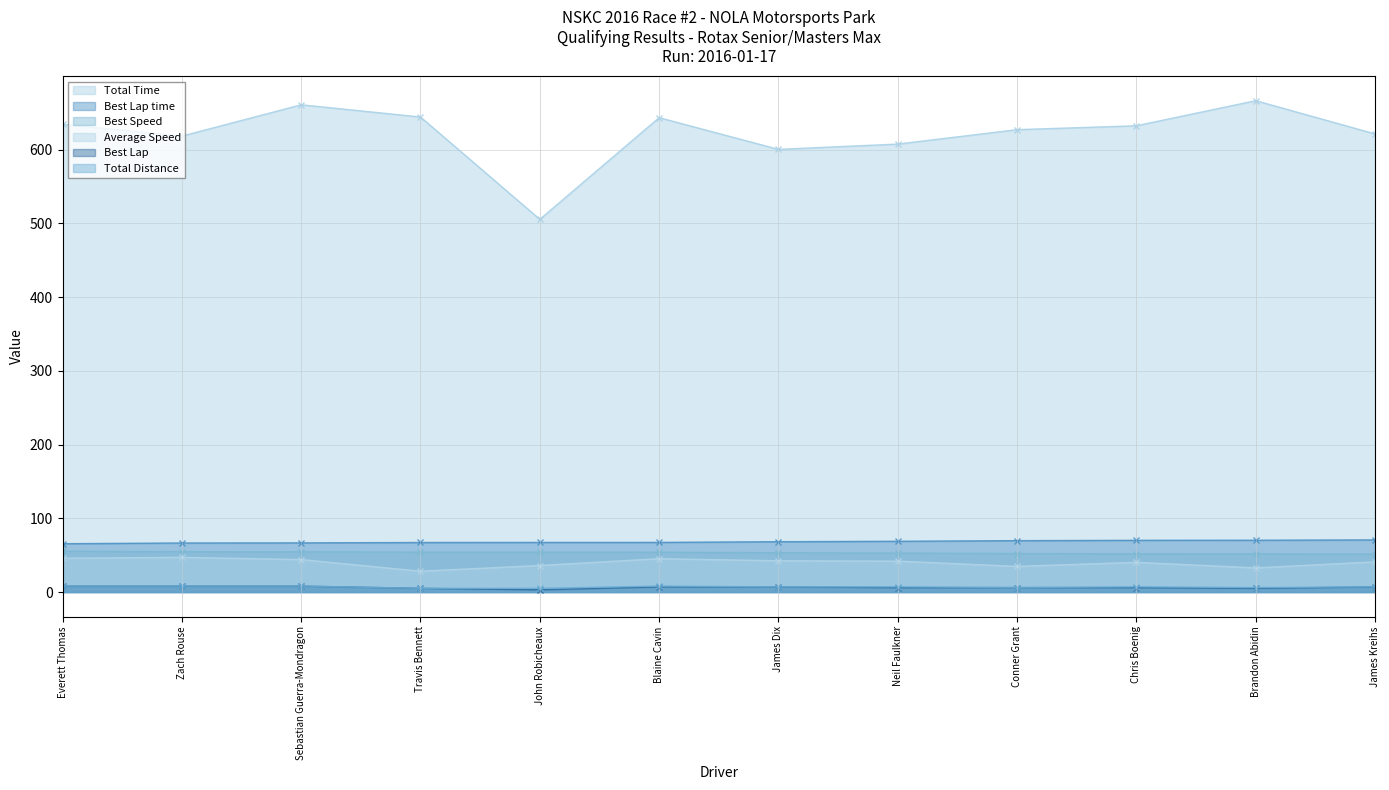

What is the label of the 6th point from the right?

James Dix